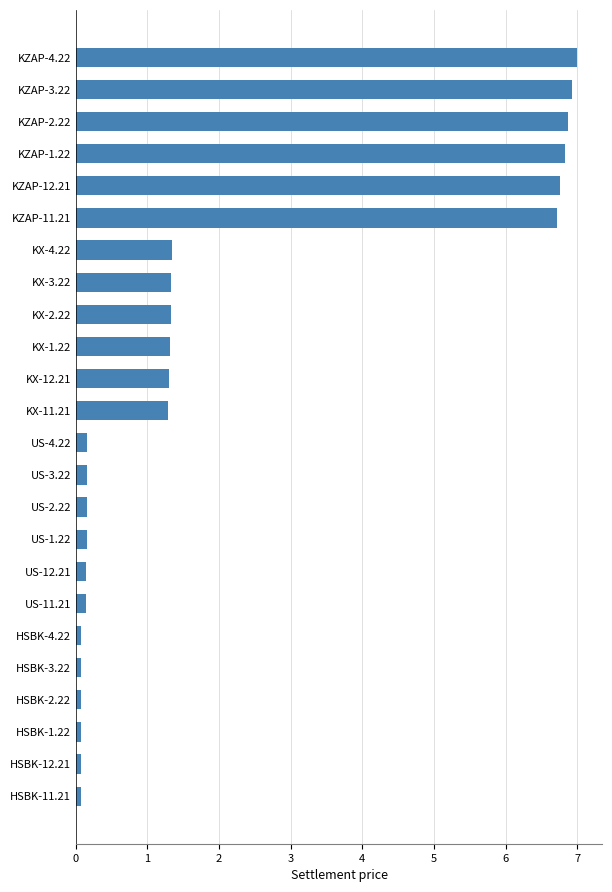

What is the label of the 5th bar from the bottom?

HSBK-3.22